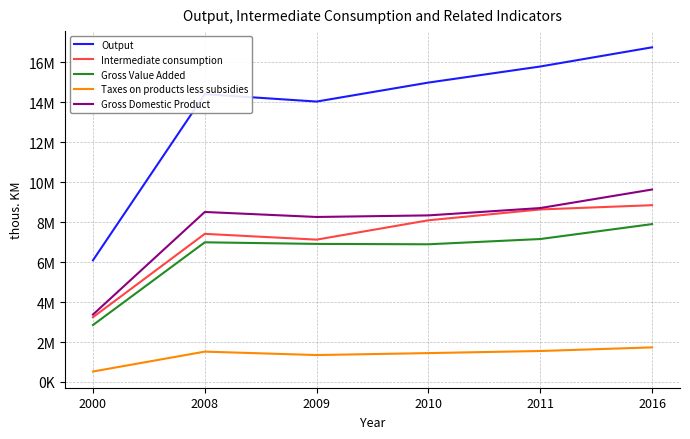

Is it true that Gross Value Added equals 5060300 at 2000?

False